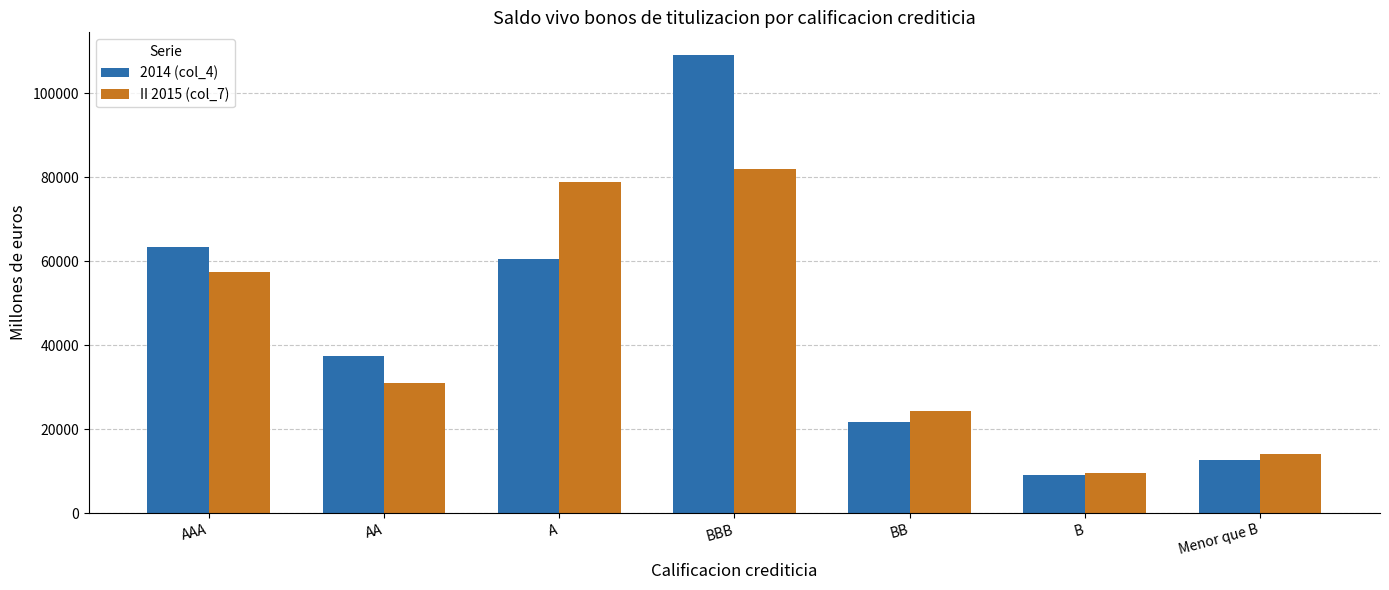

At which label is 2014 (col_4) closest to 59015?

A